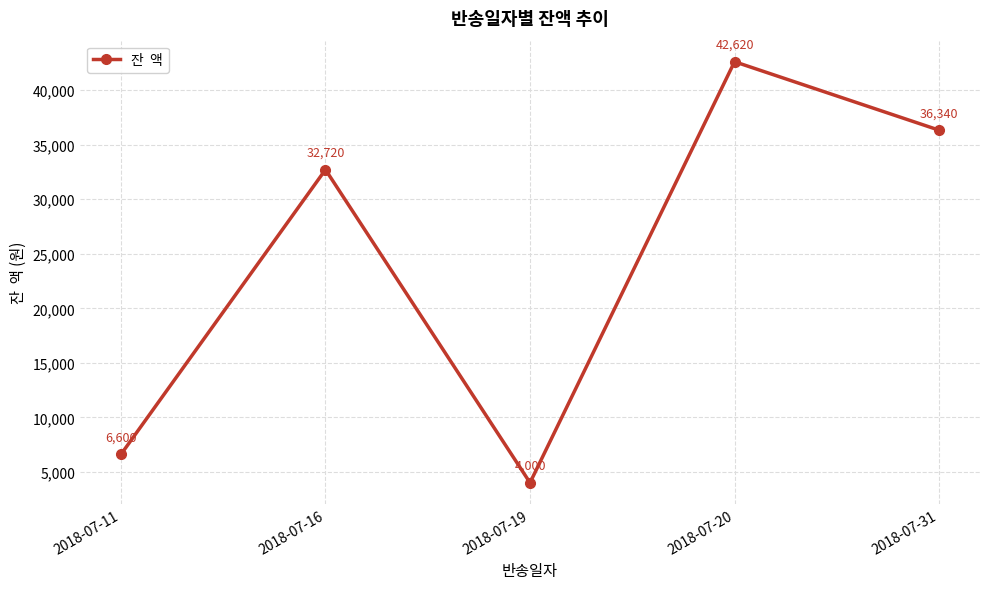

What is the average value?

24456